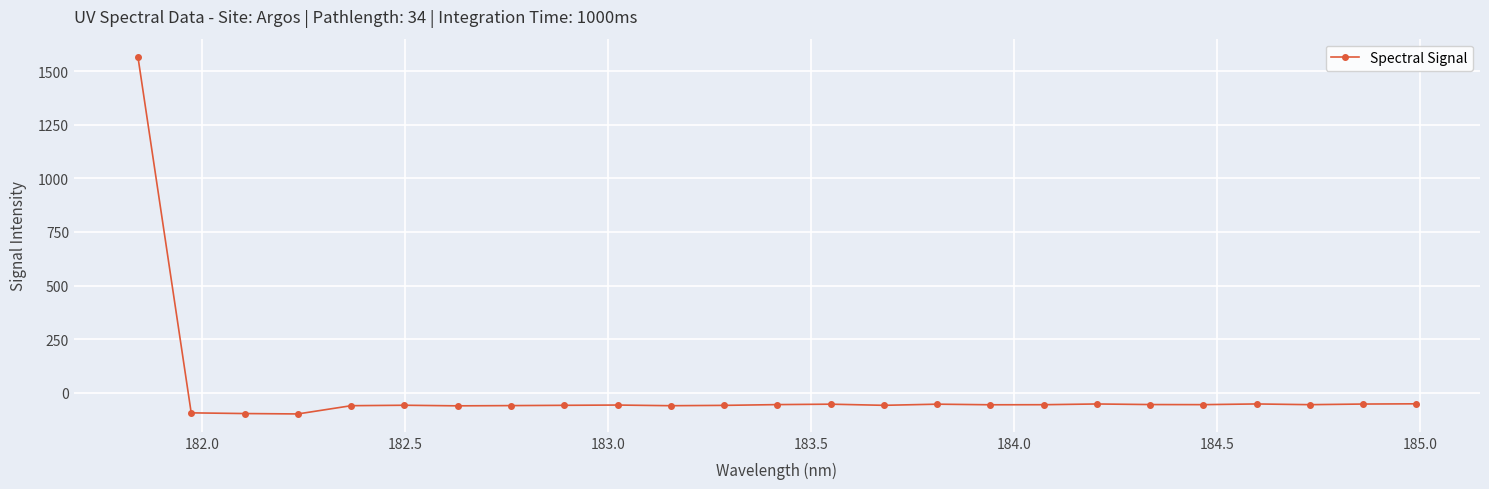

What is the value of the 21st point from the left?

-55.6